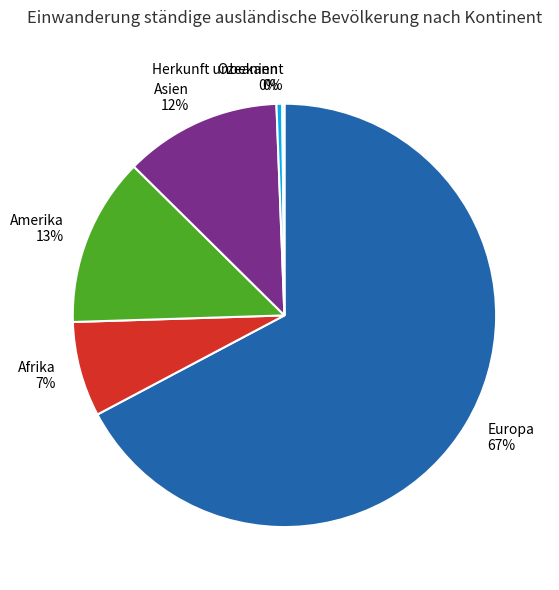

What is the largest slice in the pie chart?

Europa